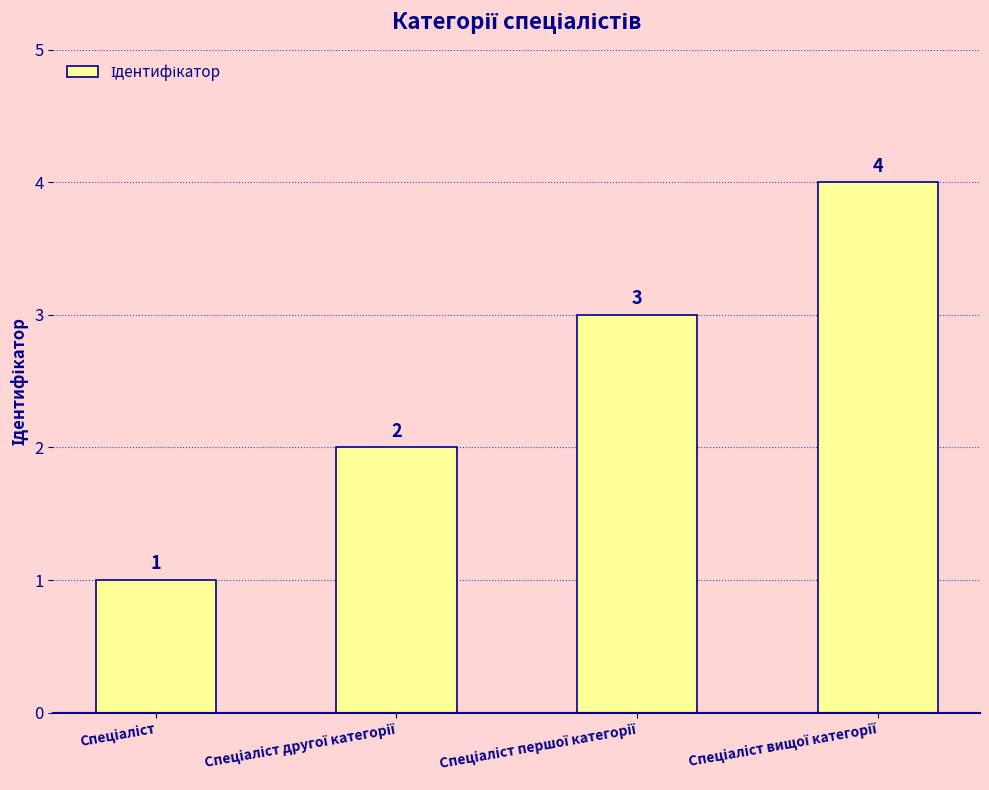

What is the sum of all values?

10